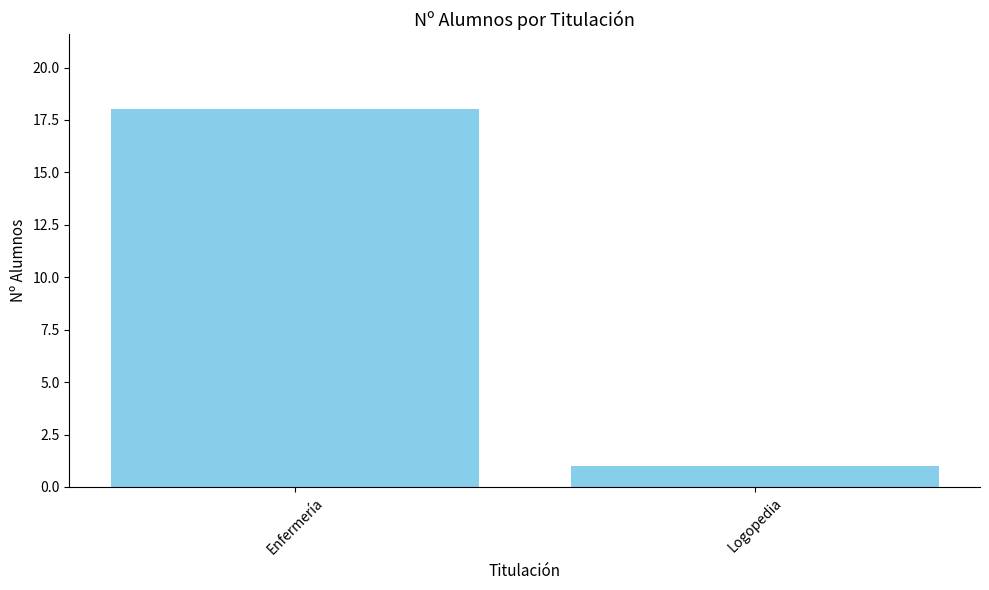

Reading left to right, transcribe all the data shown in this chart.

Enfermería=18	Logopedia=1